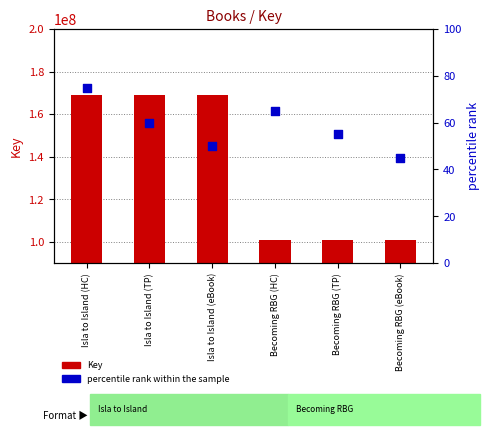

At how many categories does at least one series exceed 4639841?

6